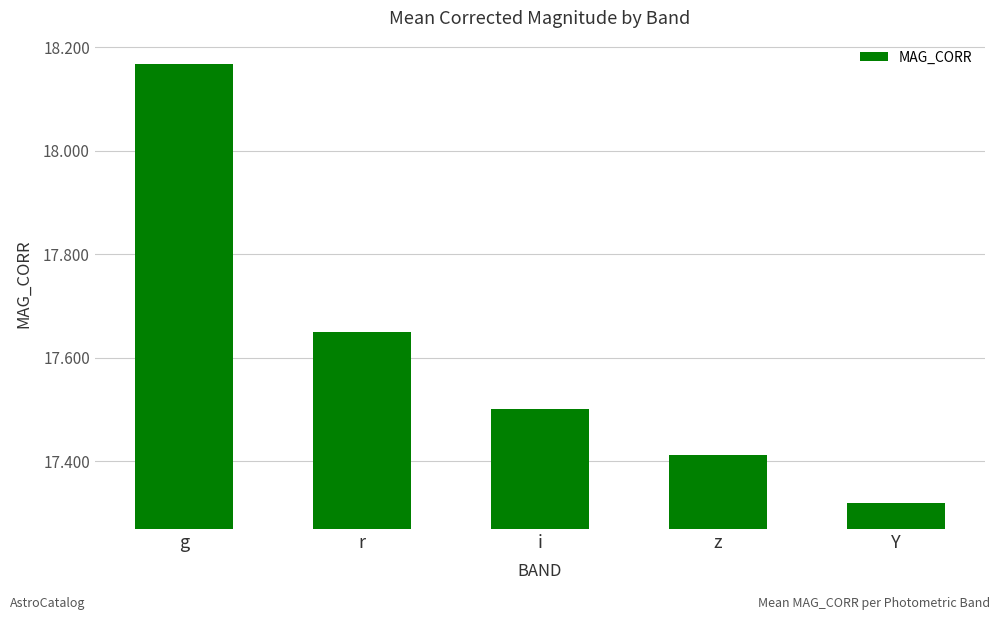

Which category has the highest value across all series?

g